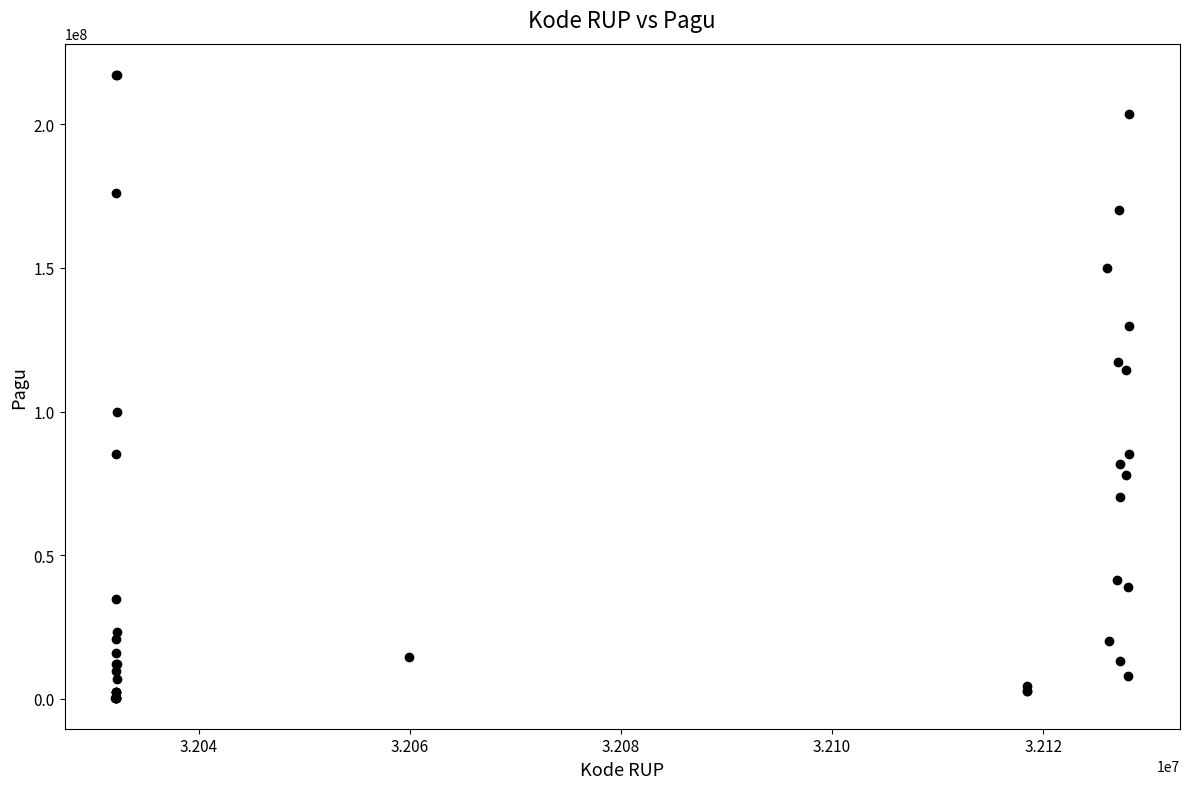

What Y value in the scatter plot is closest to 108830000?

114296000